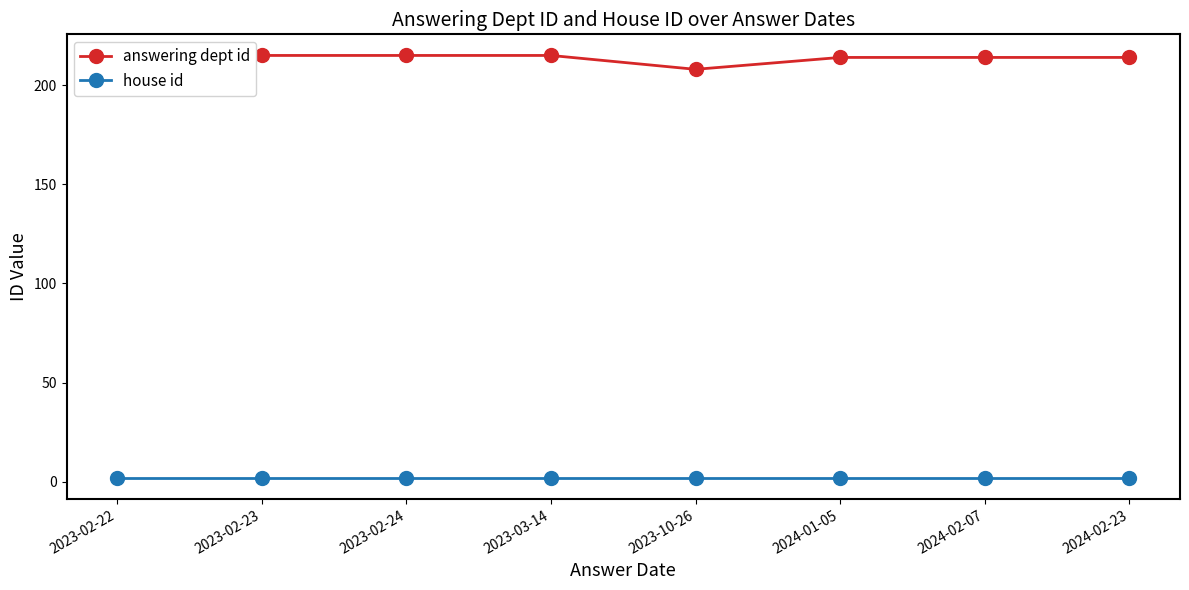

How many lines are shown in the chart?

2